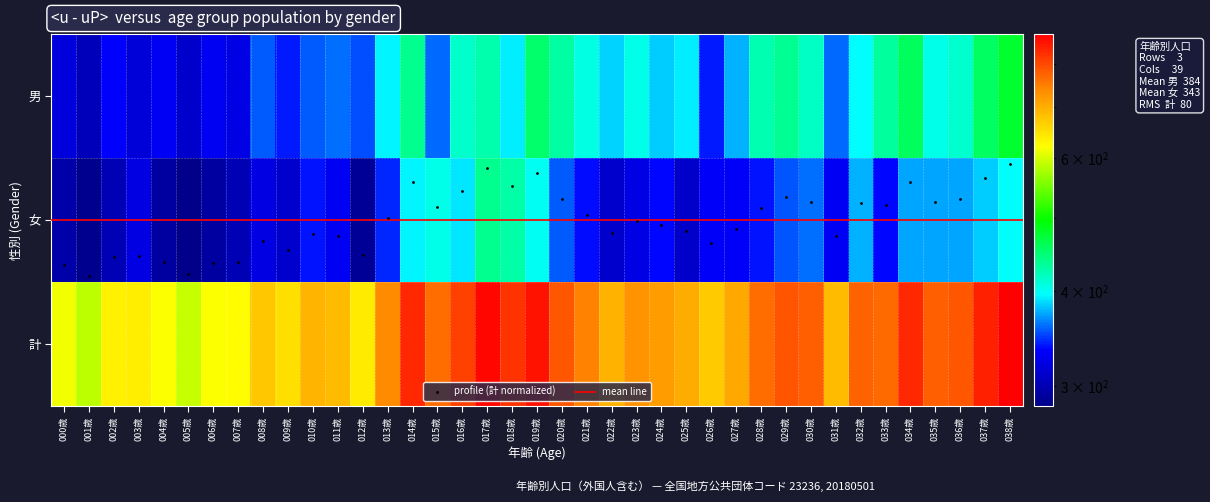

How many values in the 女 series are below 336?

18